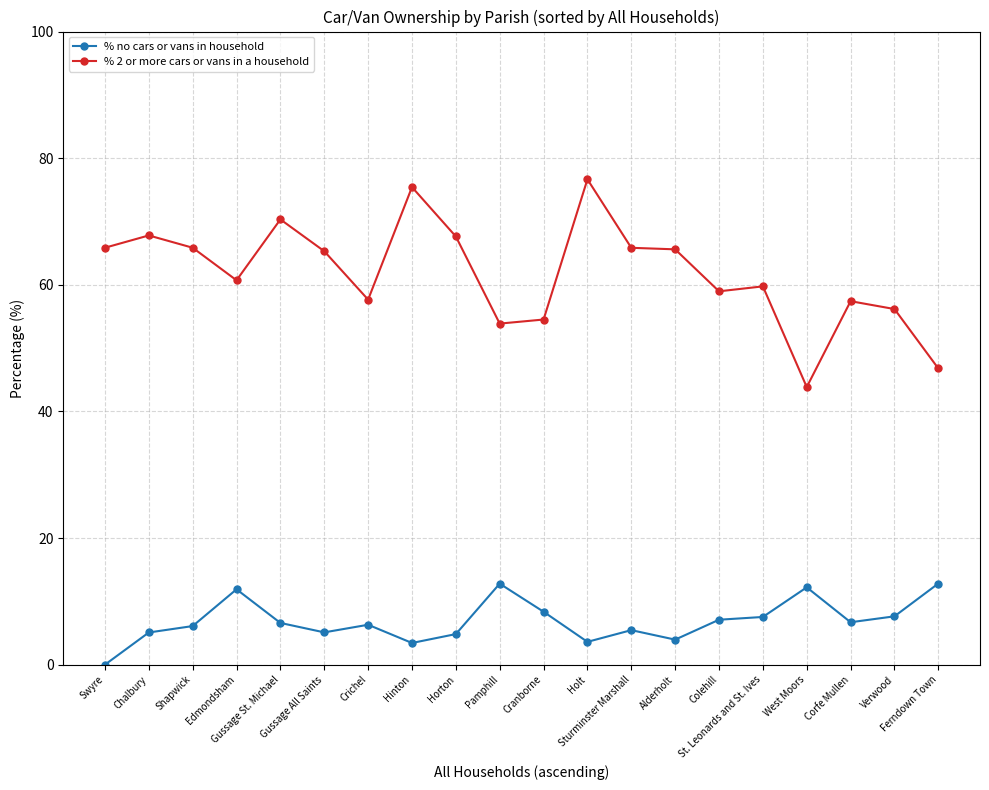

True or false: % 2 or more cars or vans in a household and % no cars or vans in household cross at least once.

False